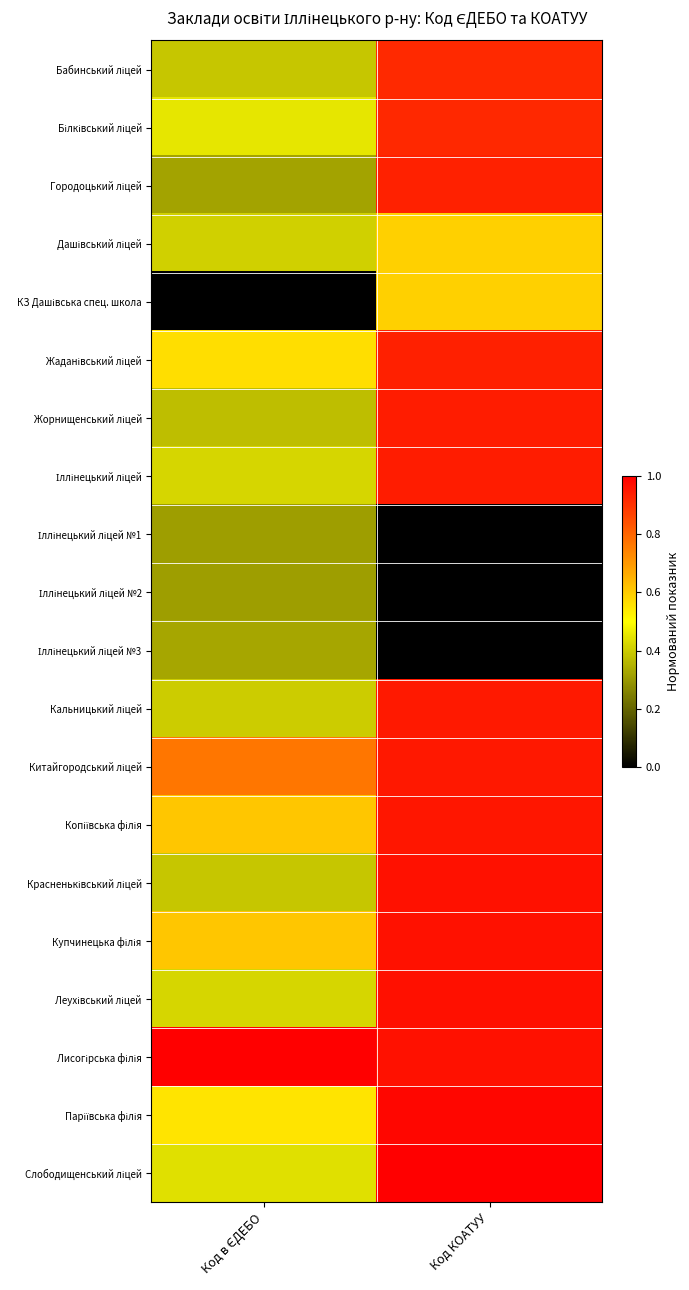

At how many categories does at least one series exceed 0?

2